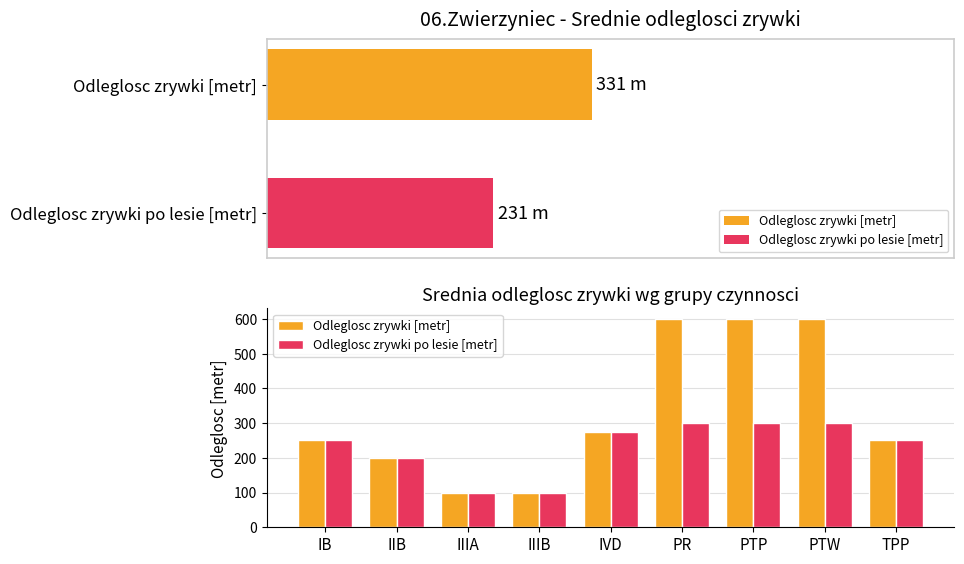

What is the difference between the second highest and second lowest values in the Odleglosc zrywki [metr] series?

500